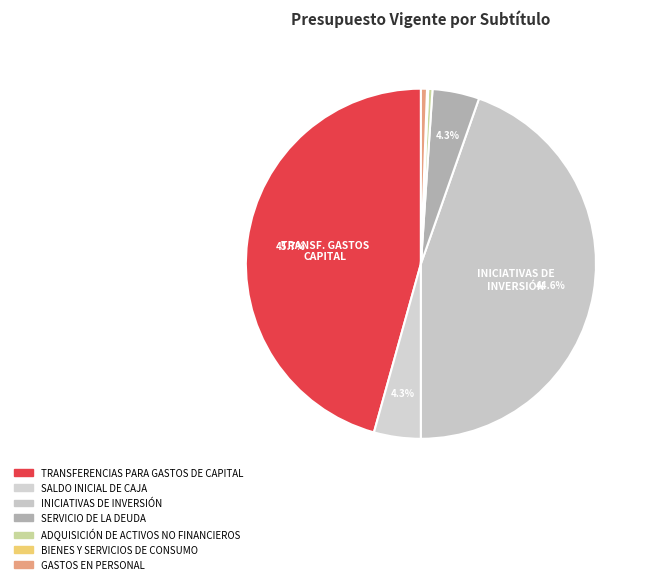

Does SALDO INICIAL DE CAJA account for over 50% of the chart?

No